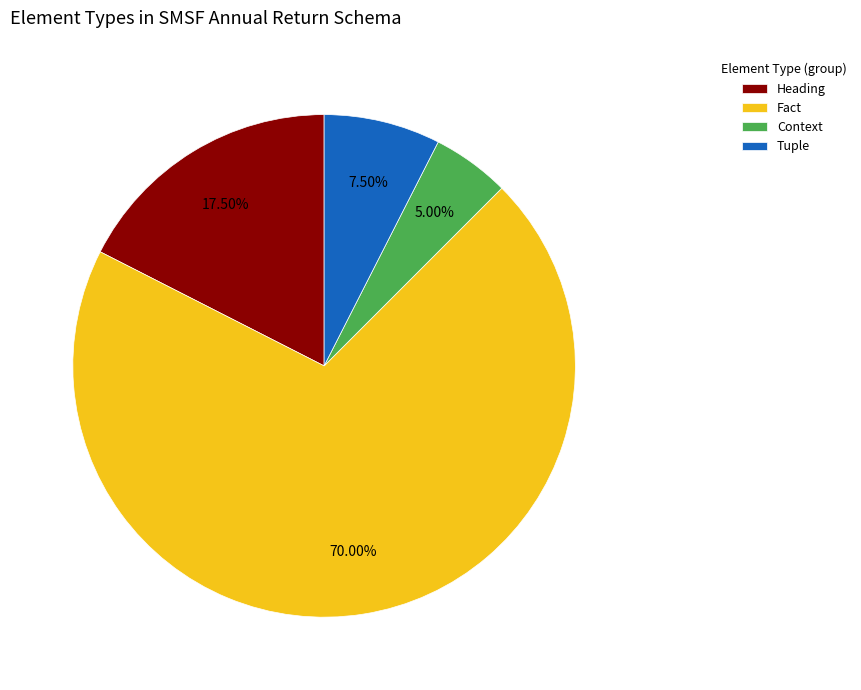

Rank the categories by value from lowest to highest.

Context, Tuple, Heading, Fact